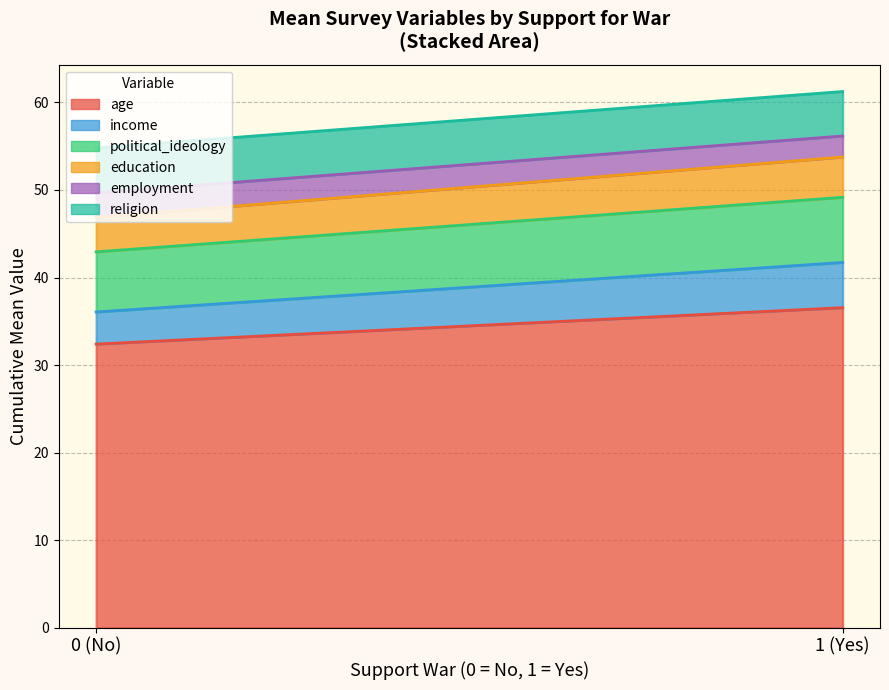

Is it true that education equals 4.3 at 0?

True